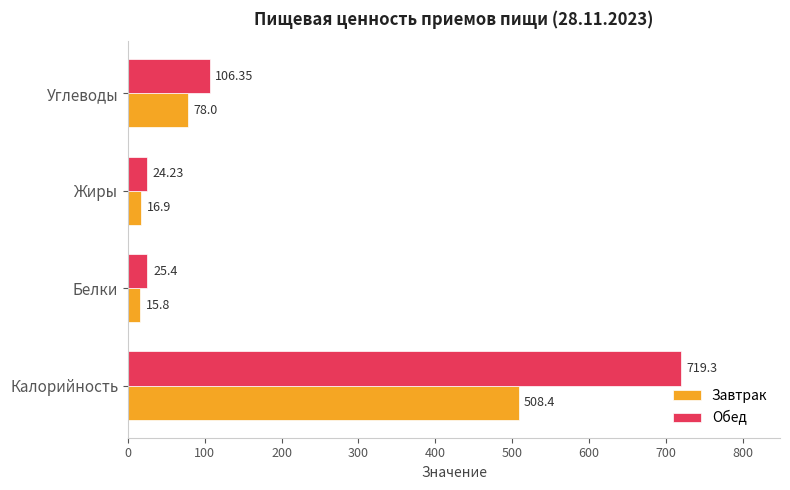

At Калорийность, list the series in order from largest to smallest.

Обед, Завтрак